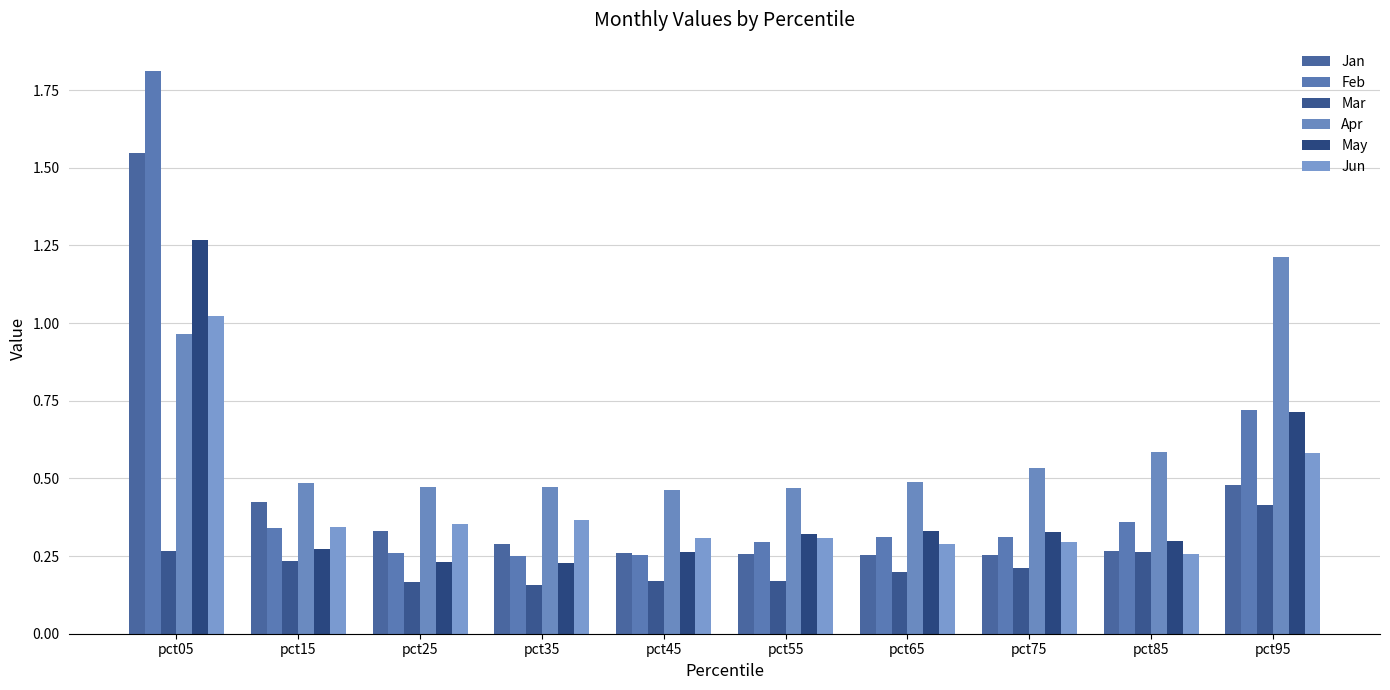

What is the difference between the maximum and minimum values in the Apr series?

0.8